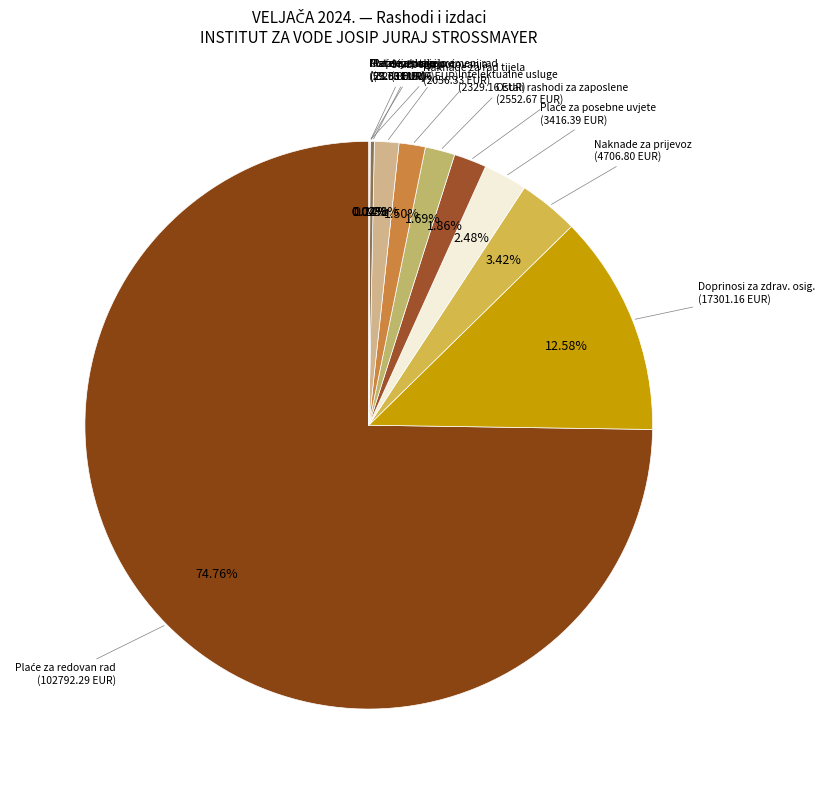

Rank the categories by value from highest to lowest.

Plaće za redovan rad, Doprinosi za obvezno zdravstveno osiguranje, Naknade za prijevoz, za rad na terenu, Plaće za posebne uvjete rada, Ostali rashodi za zaposlene, Intelektualne i osobne usluge, Naknade za rad predstavničkih i izvršnih tijela, Službena putovanja, Reprezentacija, Plaće za prekovremeni rad, Materijal i dijelovi za tekuće i investicijsko održavanje, Ostale usluge